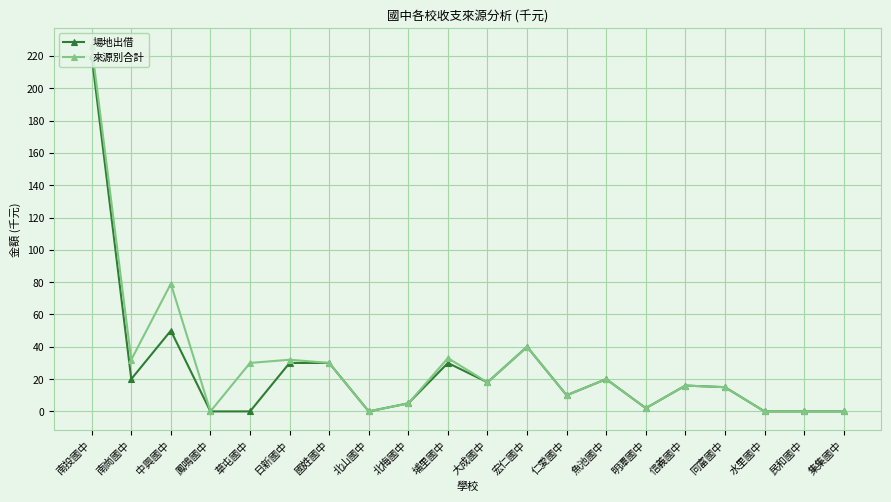

Does the chart have visible grid lines?

Yes